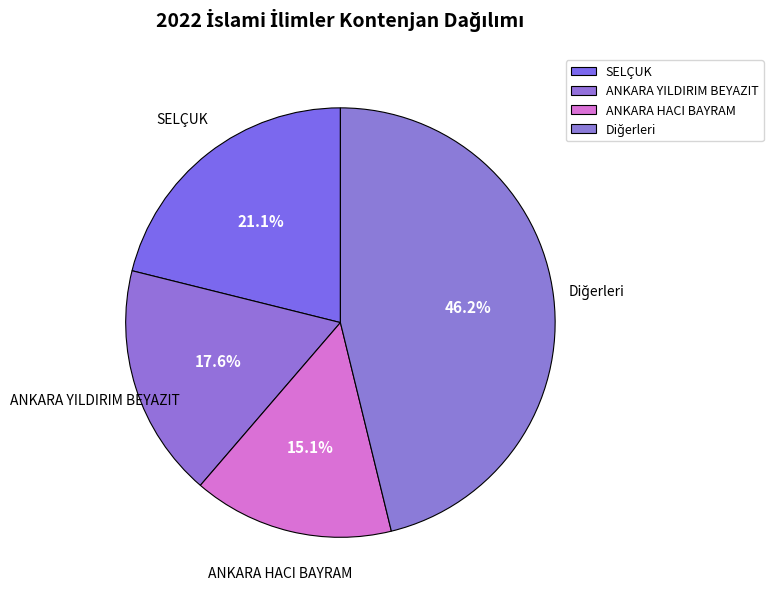

Count the number of slices in the pie.

4